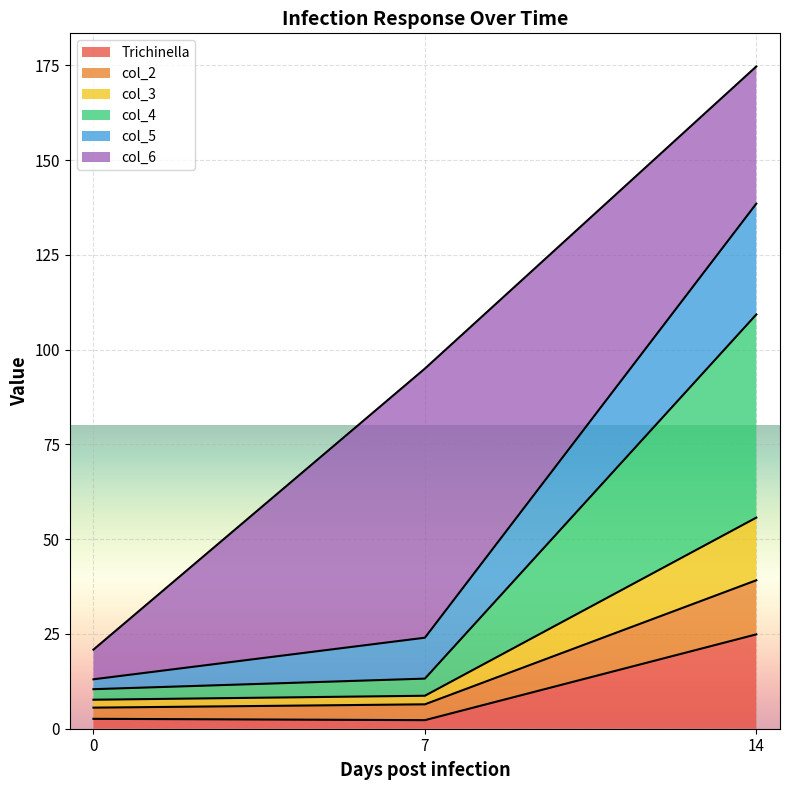

Which category has the highest value in the Trichinella series?

14